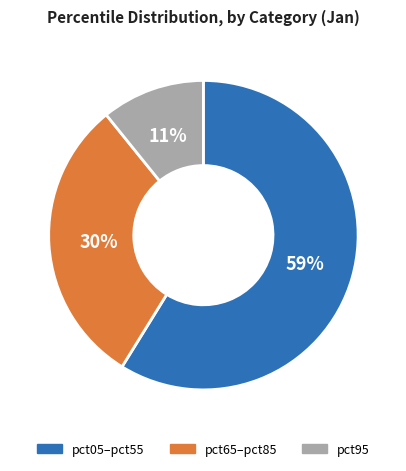

To the nearest percent, what is the difference between the largest and smallest slice percentages?

48%